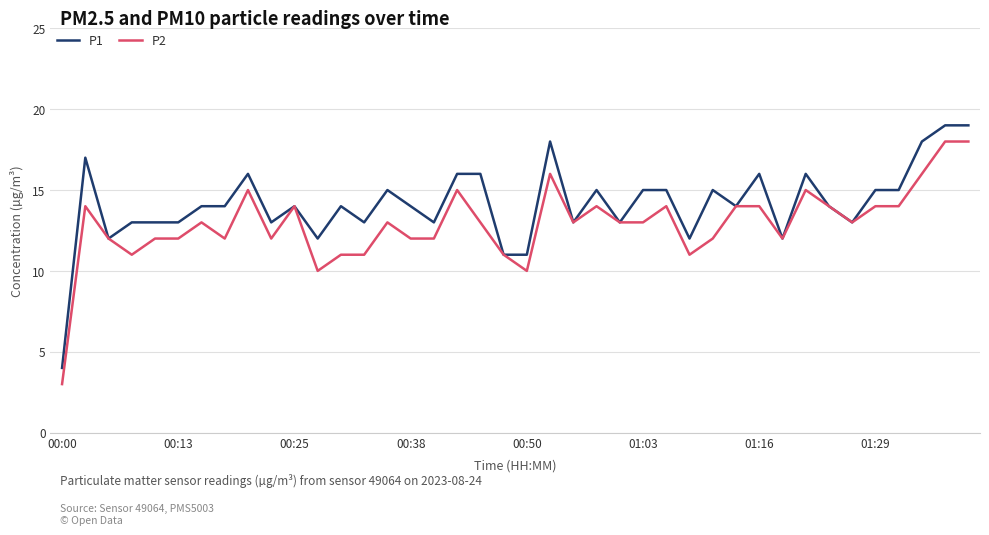

What is the minimum value for P1?

4